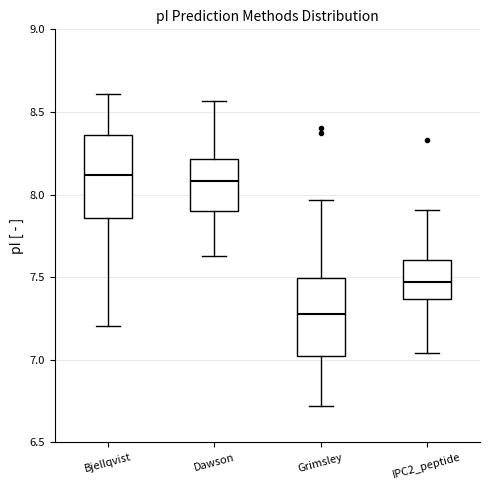

Reading left to right, read every box against the y-axis: the position of its median line, the range the box covers, and the ends of its whiskers. The values are not printed on the chart, so give them approximately, as read against the axis.

Bjellqvist: median 8.10, box 7.85 to 8.35, whiskers 7.20 to 8.60
Dawson: median 8.10, box 7.90 to 8.20, whiskers 7.65 to 8.55
Grimsley: median 7.30, box 7.05 to 7.50, whiskers 6.70 to 7.95
IPC2_peptide: median 7.45, box 7.35 to 7.60, whiskers 7.05 to 7.90